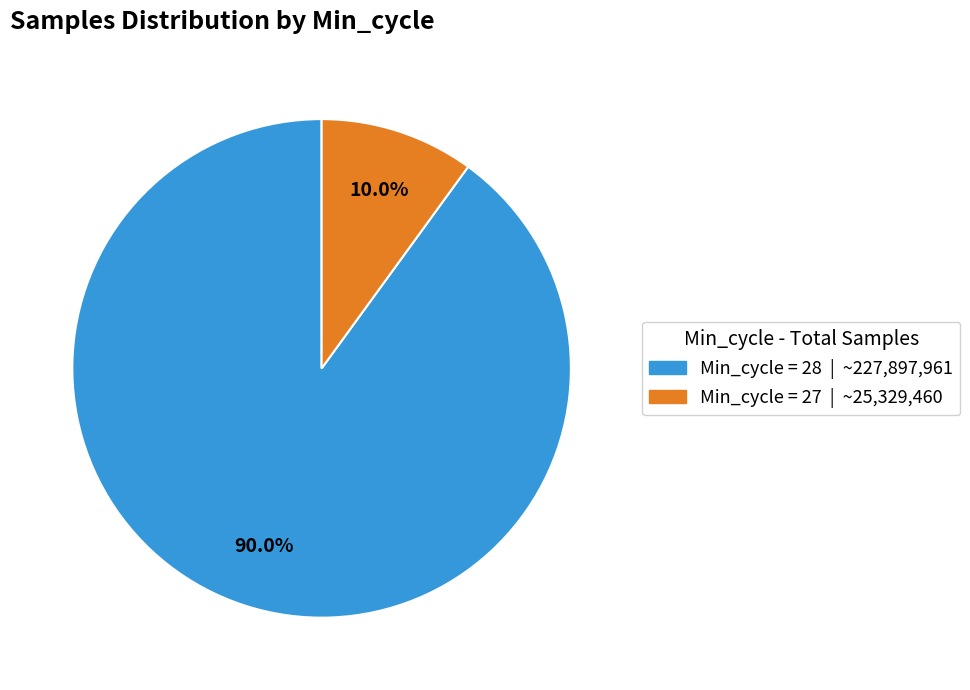

Does any single category account for the majority?

Yes